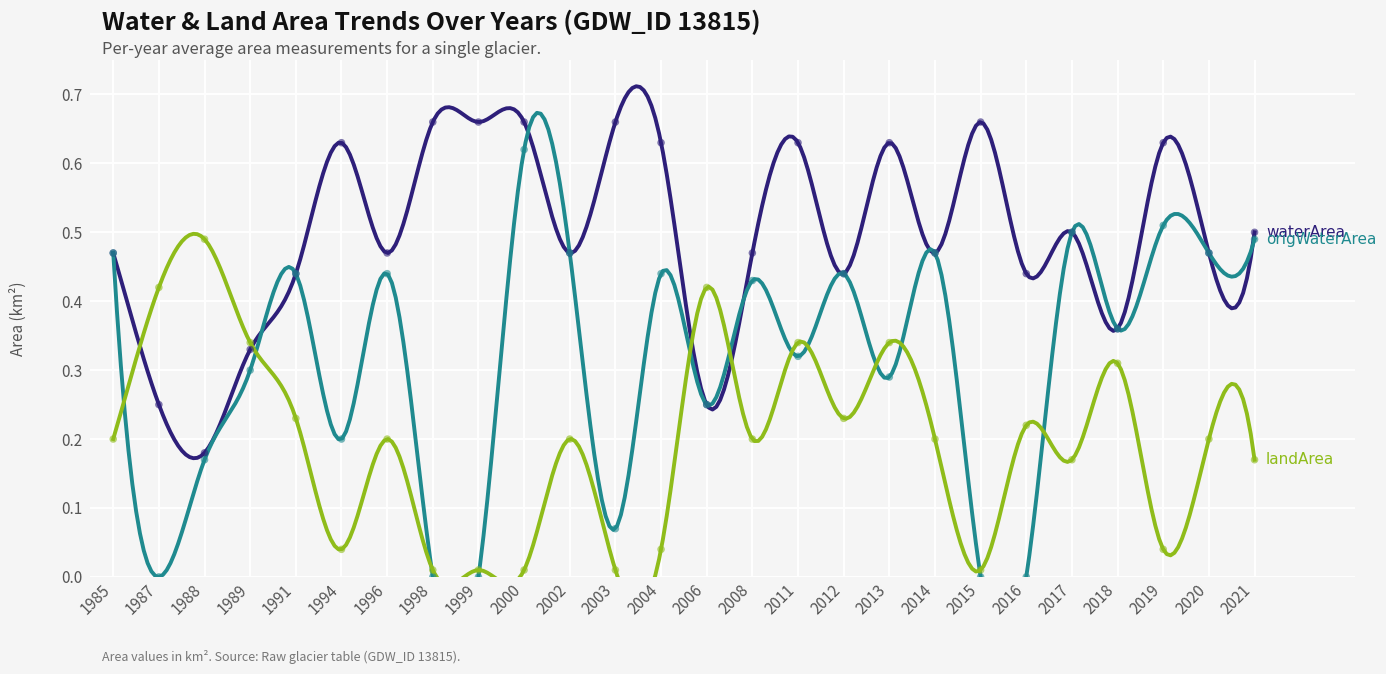

Which series has the largest total across all categories?

waterArea